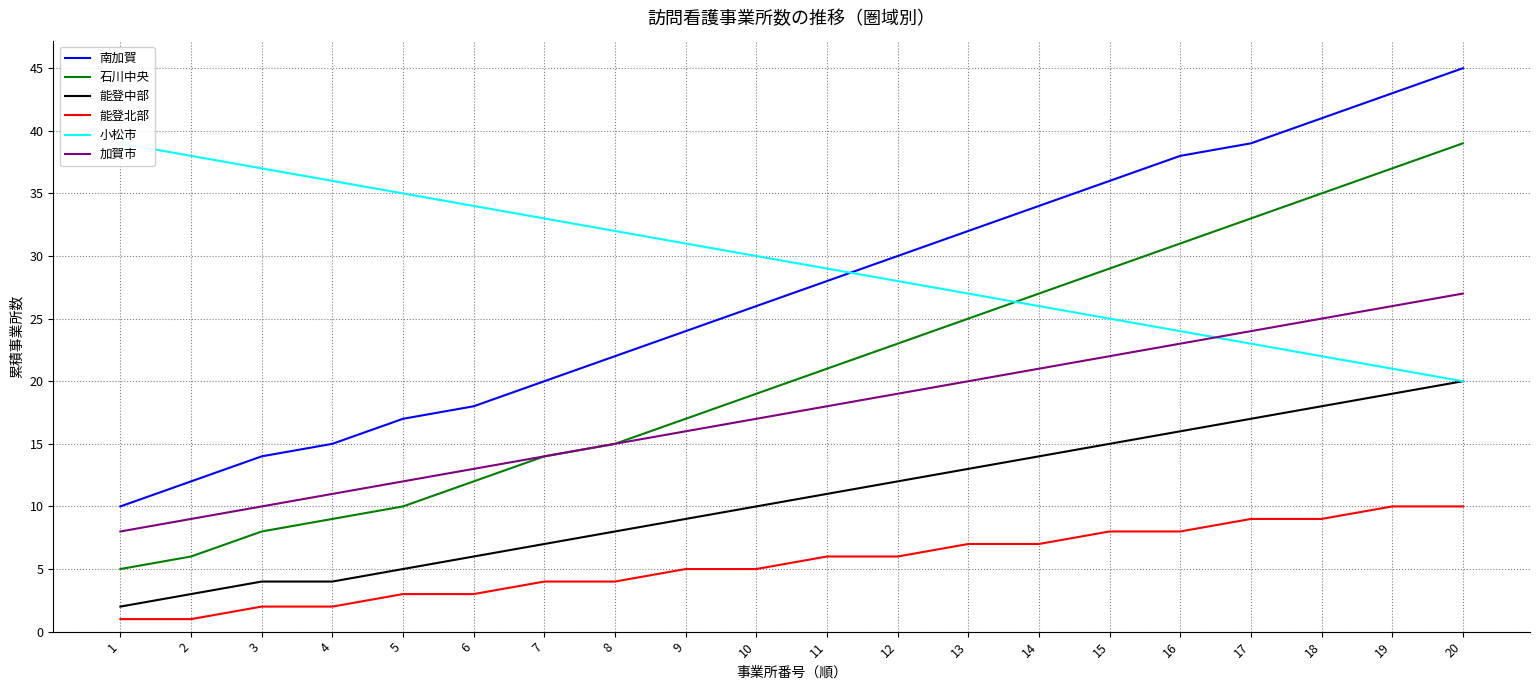

What is the average value of the 南加賀 series?

27